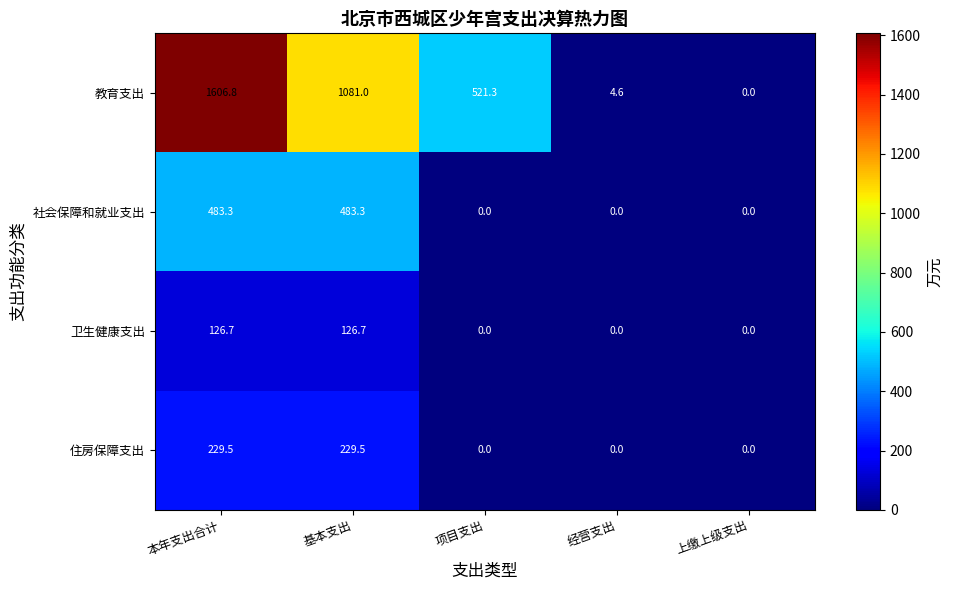

What is the difference between the highest and lowest values at 经营支出?

4.6